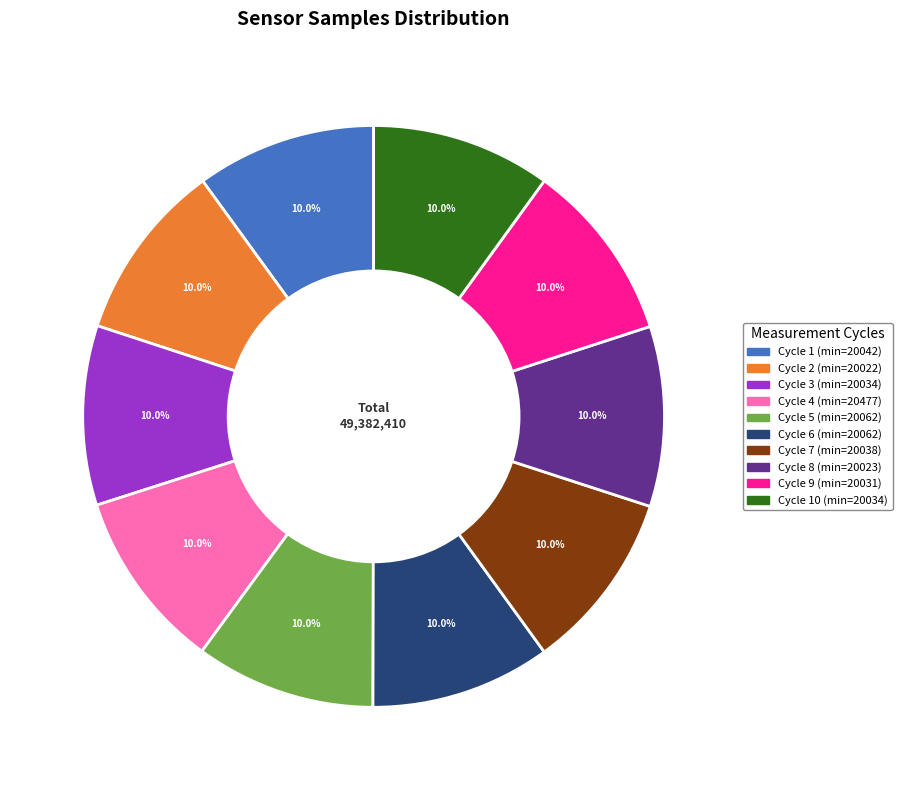

To the nearest percent, what is the average slice percentage?

10%